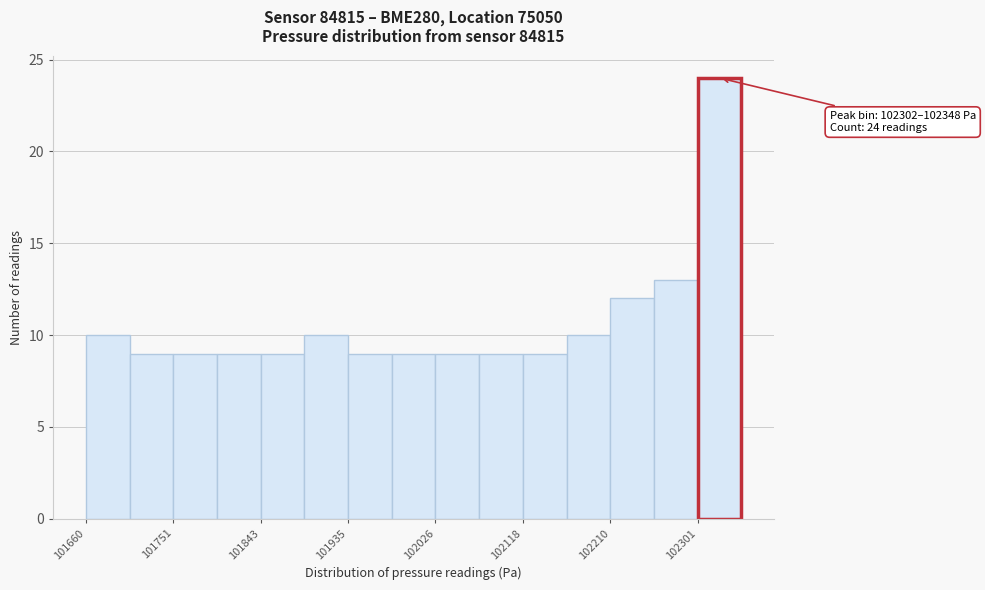

Which range on the x-axis has the tallest bar?

102300 to 102350